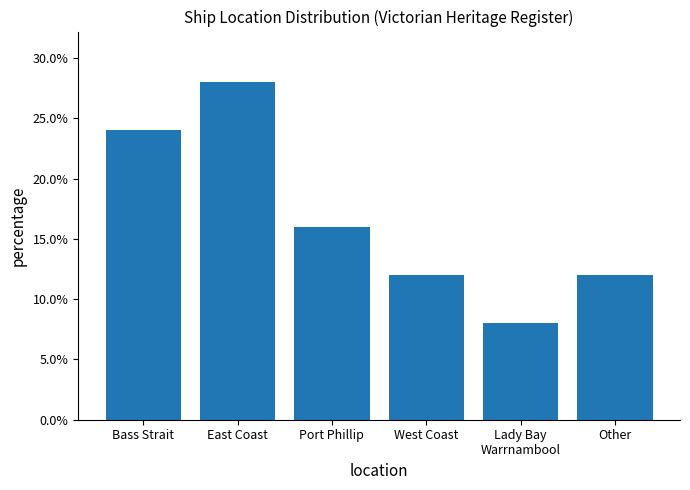

What is the approximate value at Lady Bay
Warrnambool?

0.1